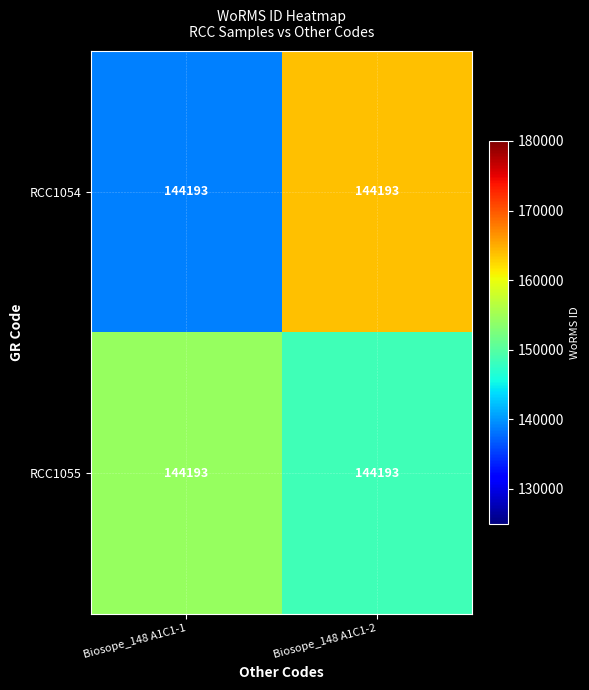

How many data points in RCC1055 are above 154228?

1